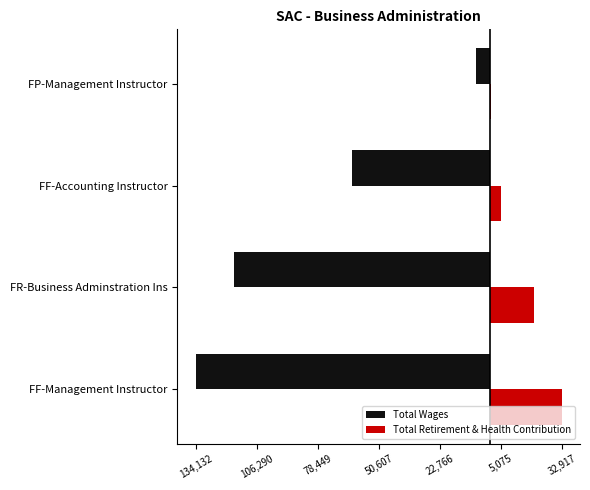

What are all the series names shown in the legend?

Total Wages, Total Retirement & Health Contribution